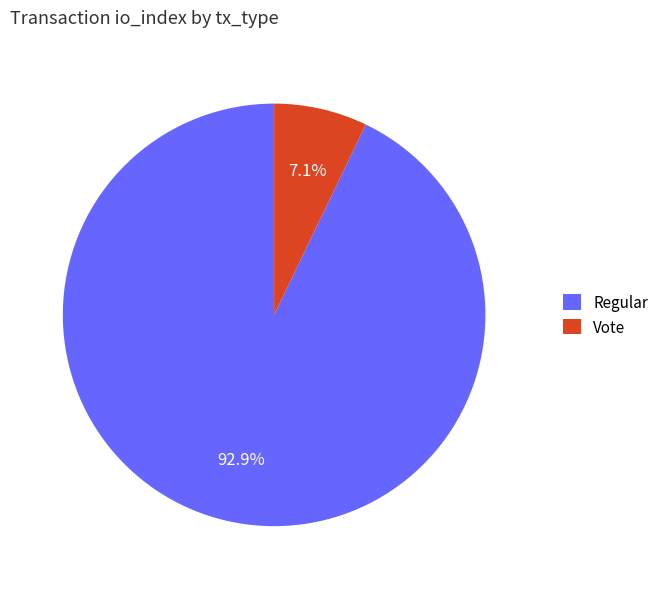

What percentage do Regular and Vote together represent?

100.0%